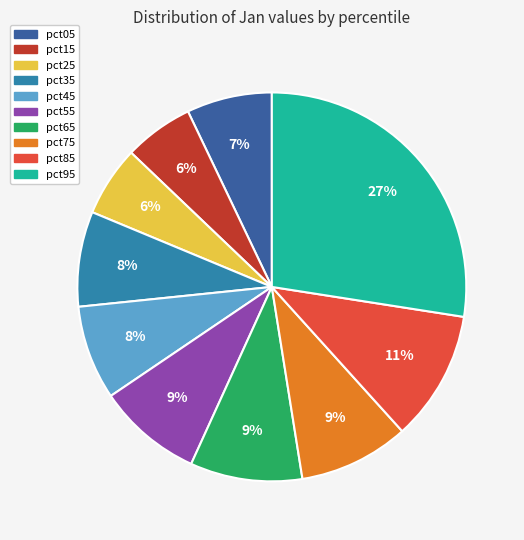

To the nearest percent, what is the difference between the pct15 and pct45 slice percentages?

2%